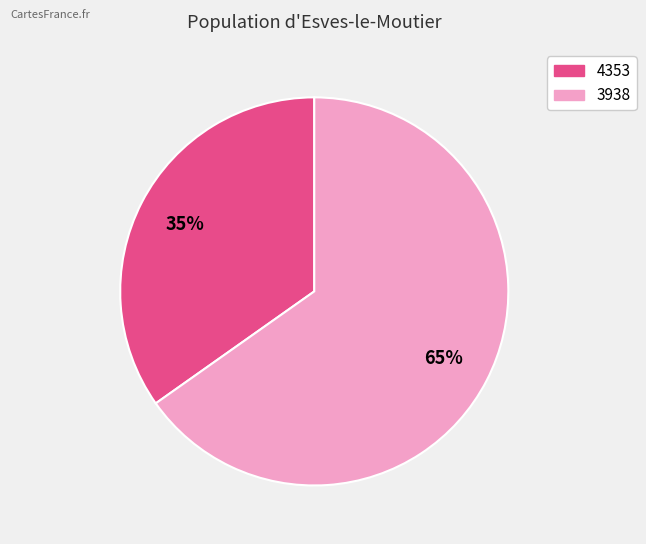

Does any single category account for the majority?

Yes